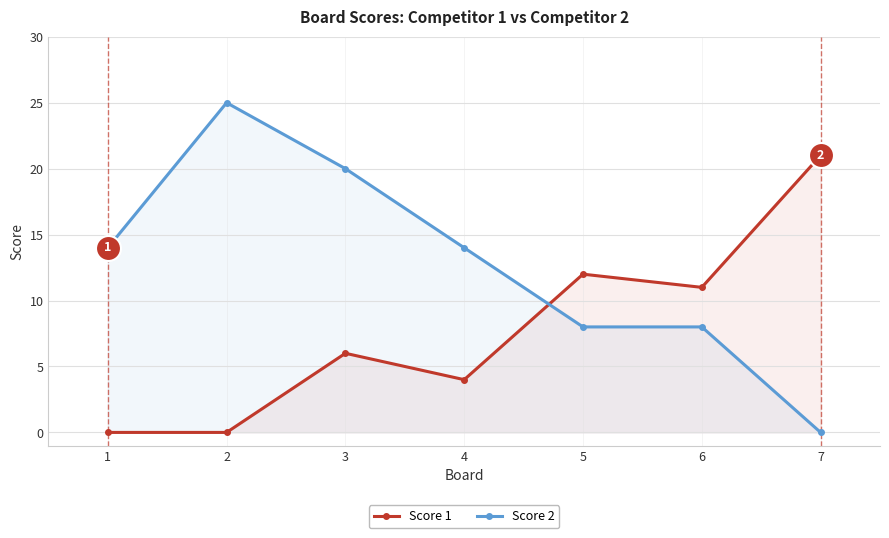

How many lines are shown in the chart?

2